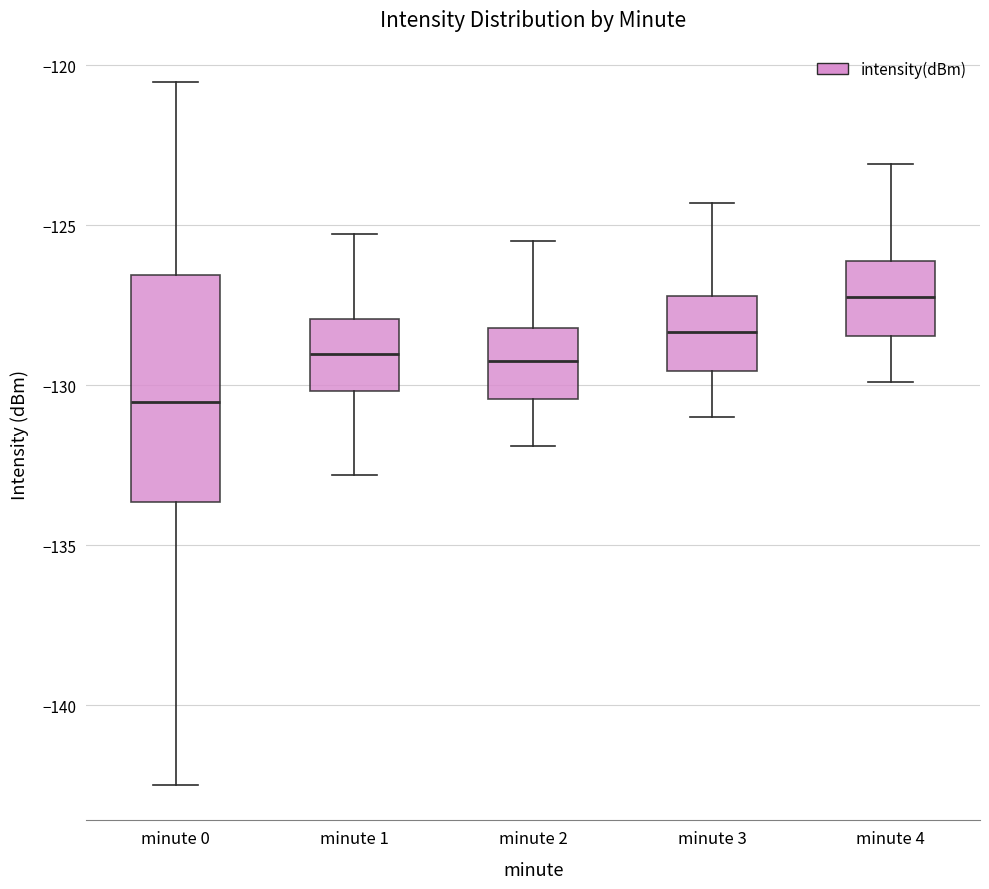

Which box is the tallest, from its lower edge to its upper edge?

minute 0